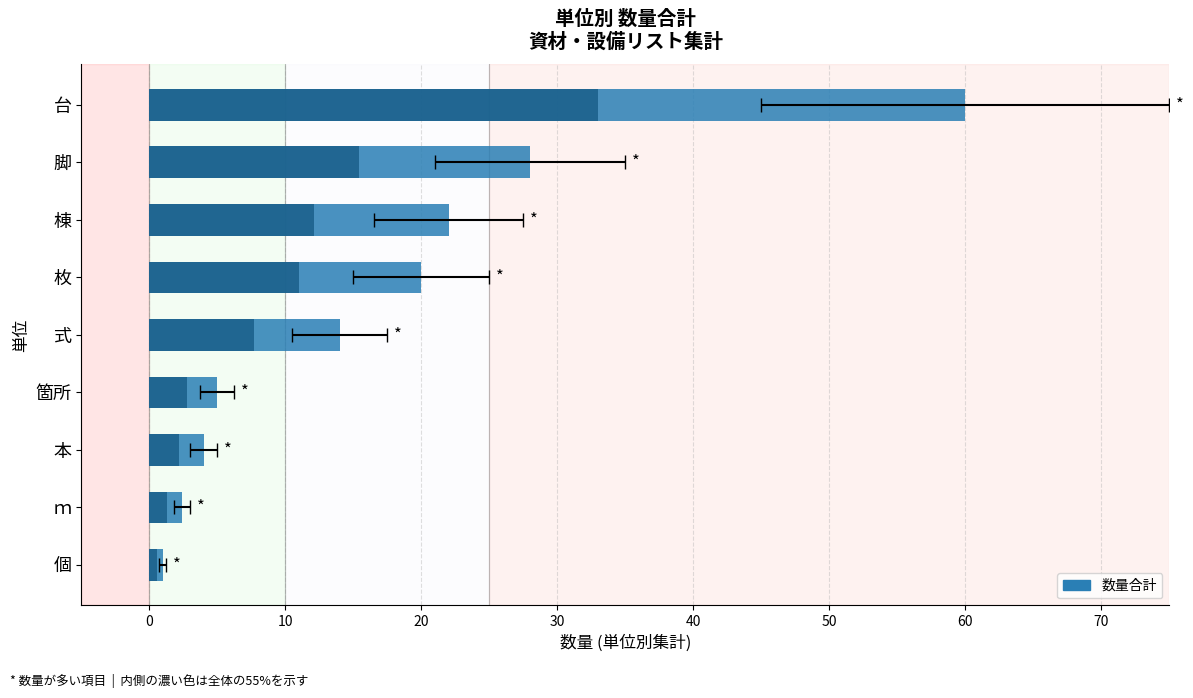

Reading right to left, what are all the values shown in this chart?

60.0	28.0	22.0	20.0	14.0	5.0	4.0	2.4	1.0